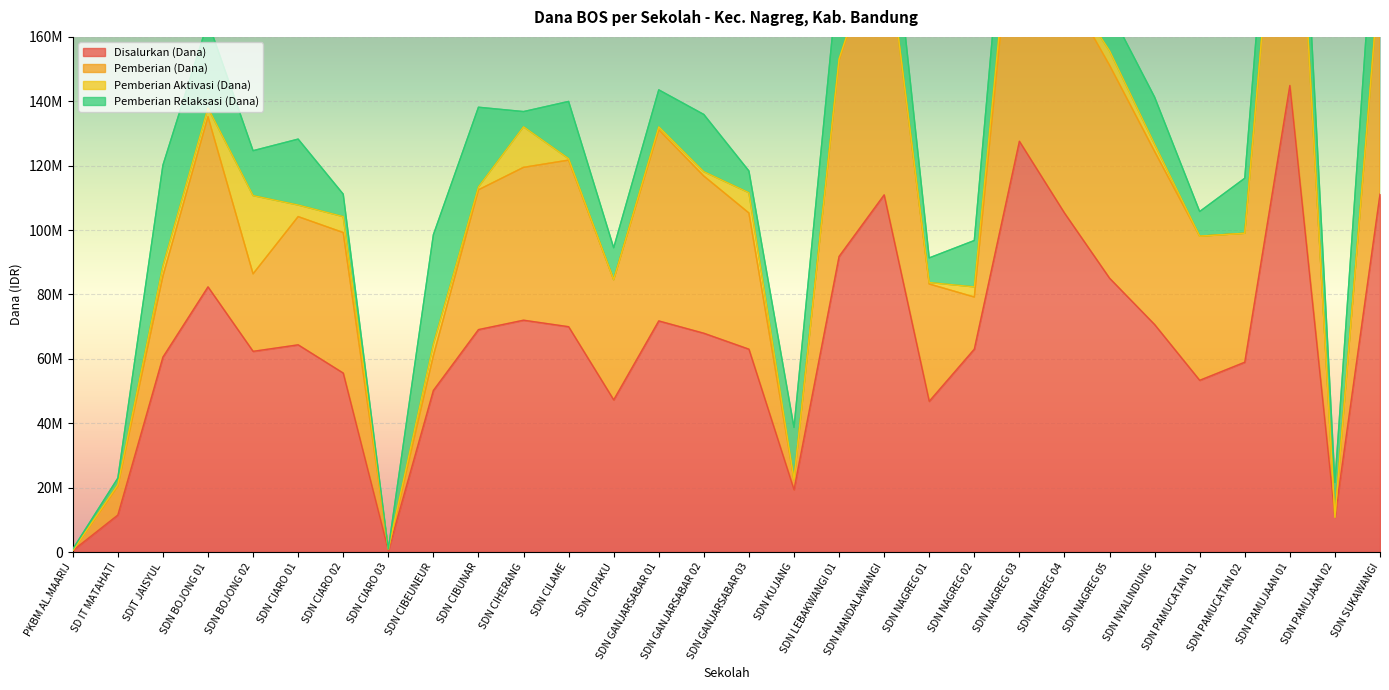

What is the difference between the maximum and minimum values in the Pemberian (Dana) series?

260325000